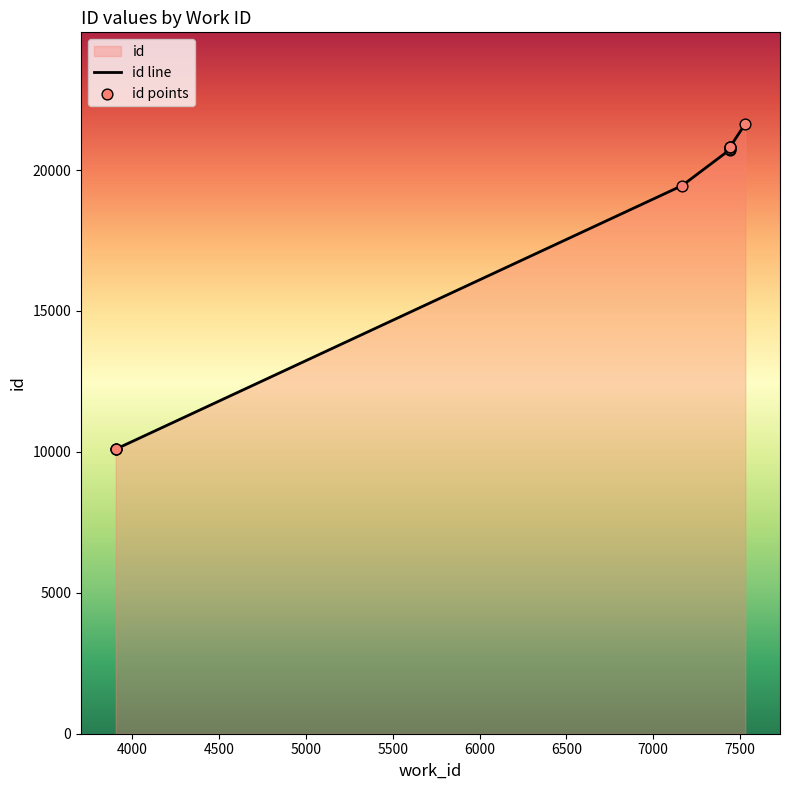

Between 3906 and 3905, which is larger?

3906